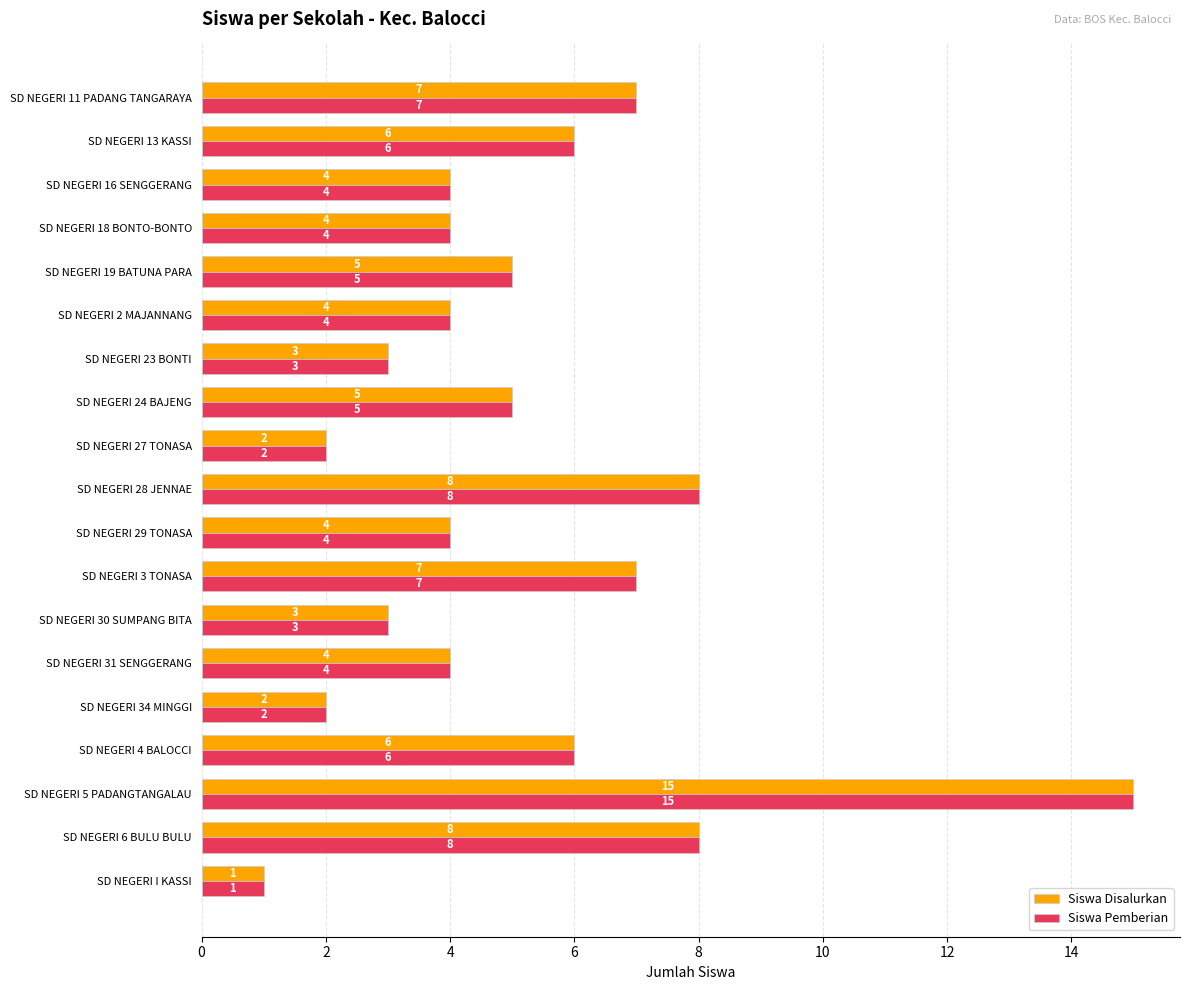

What is the difference between the maximum and minimum values in the Siswa Disalurkan series?

14